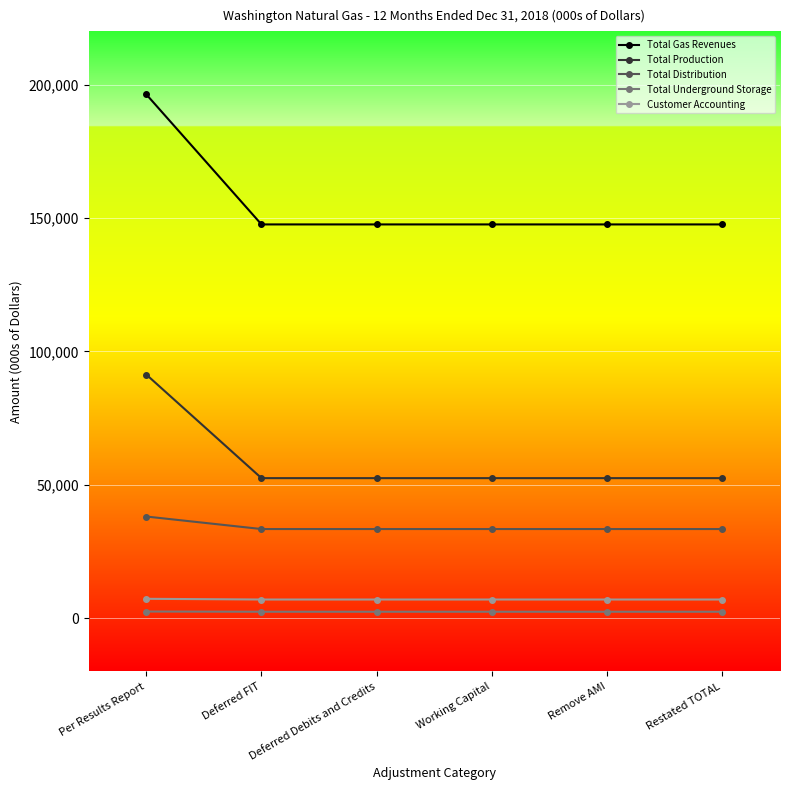

What are all the series names shown in the legend?

Total Gas Revenues, Total Production, Total Distribution, Total Underground Storage, Customer Accounting